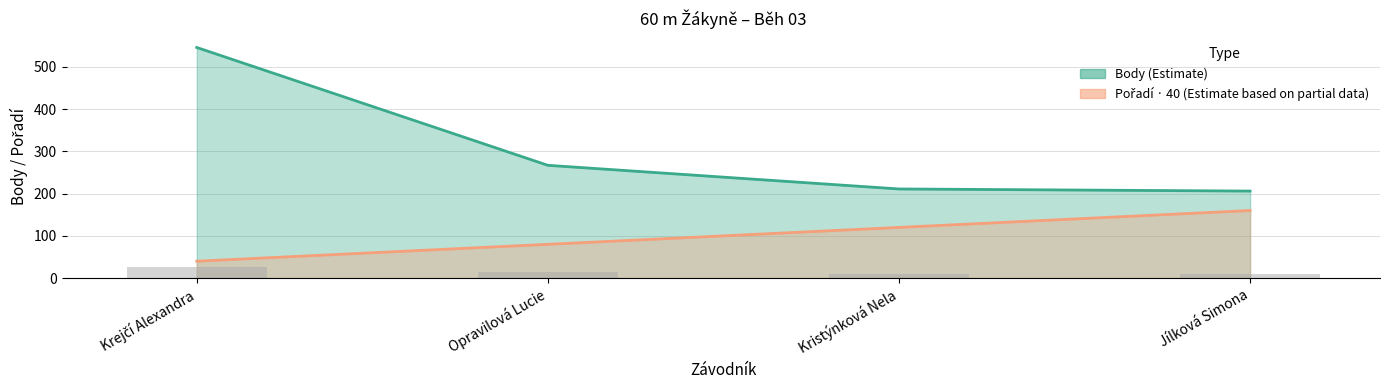

The chart shows a value of 13.4 at Opravilová Lucie. True or false?

True